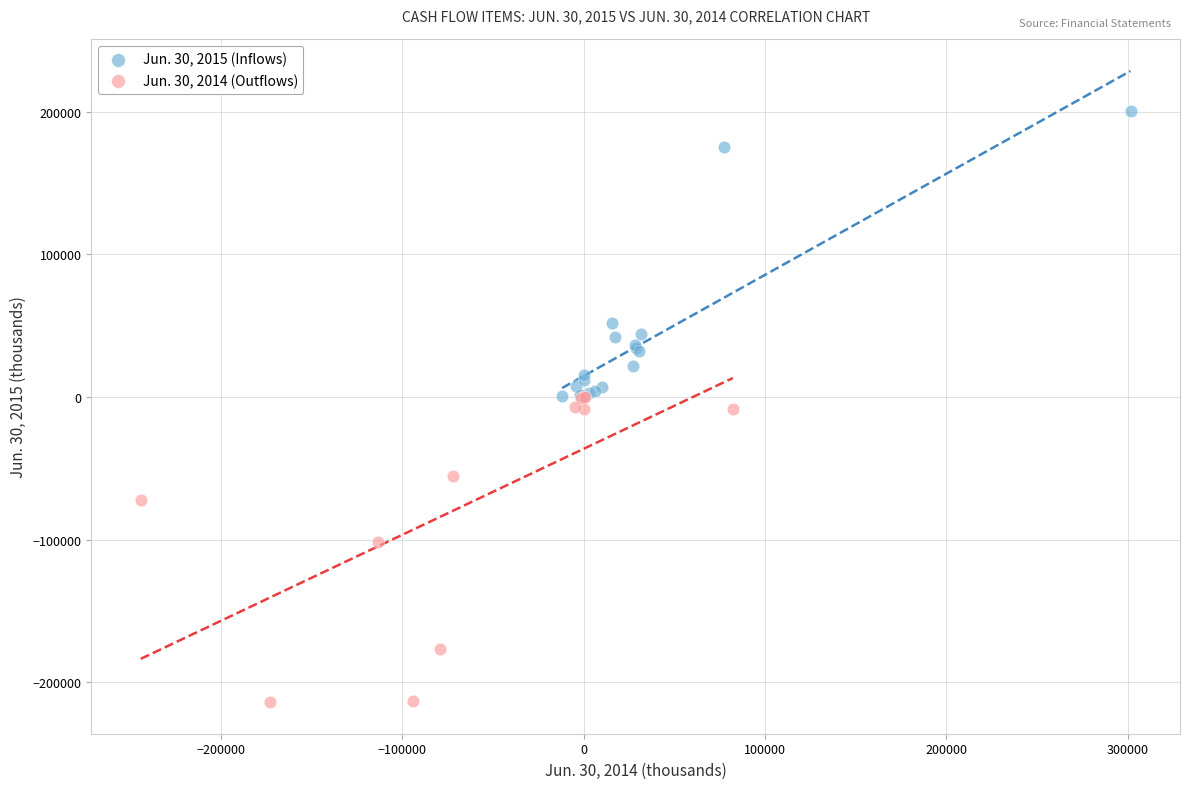

Which series contains the lowest Y value?

Jun. 30, 2014 (Outflows)